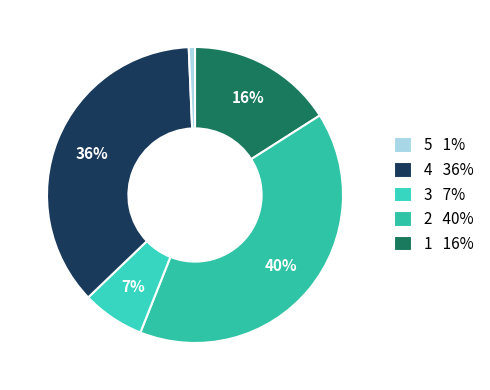

How many segments does this pie chart have?

5